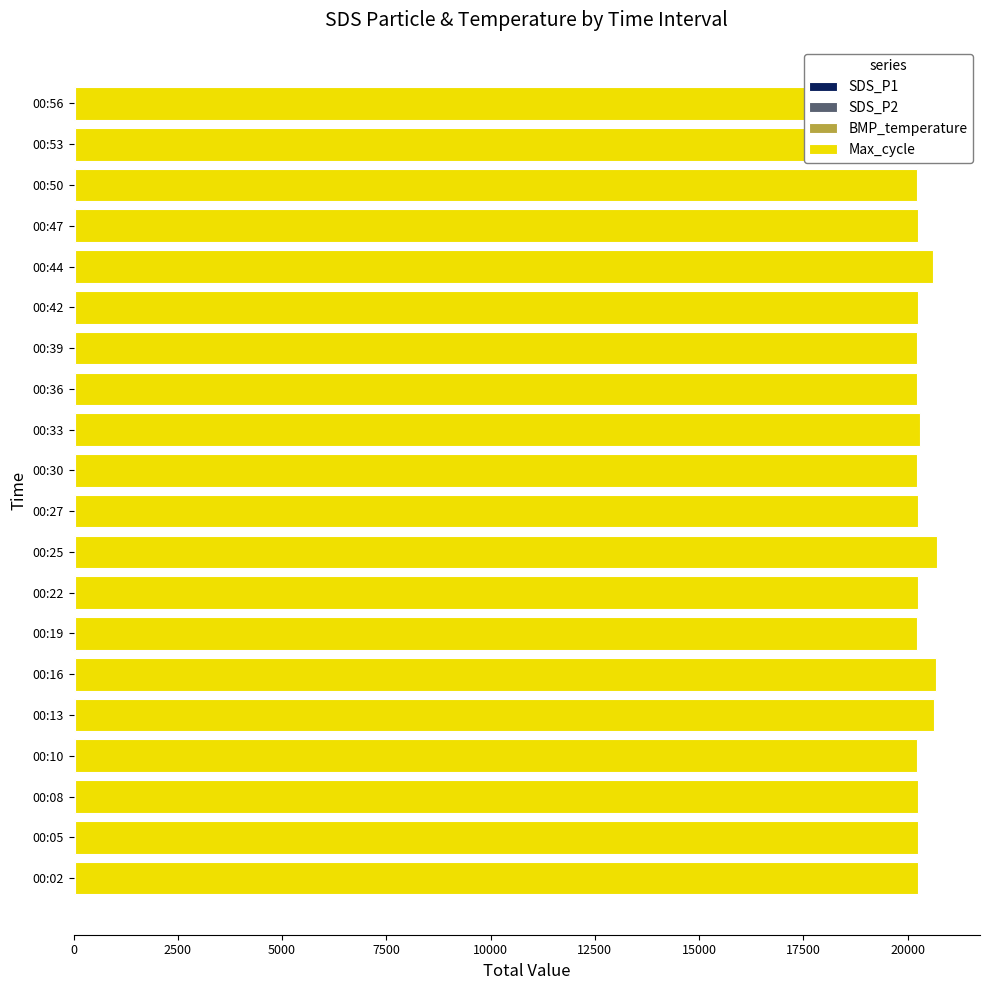

How many series are shown in this chart?

4